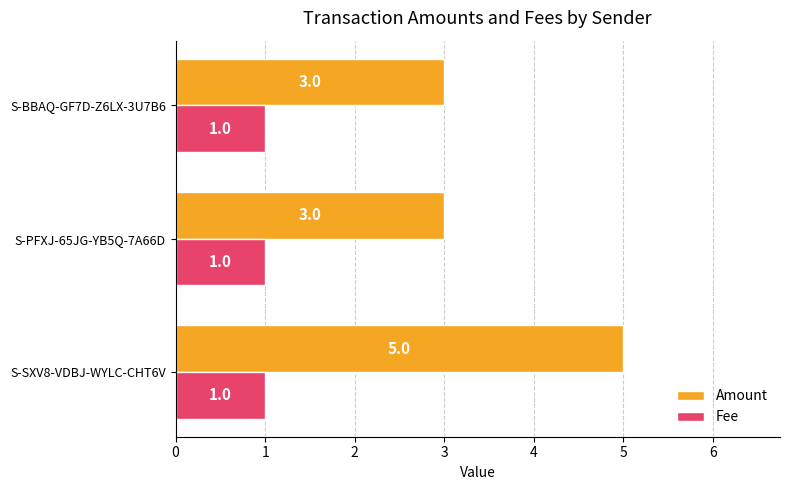

The value of Amount at S-PFXJ-65JG-YB5Q-7A66D is 3. True or false?

True